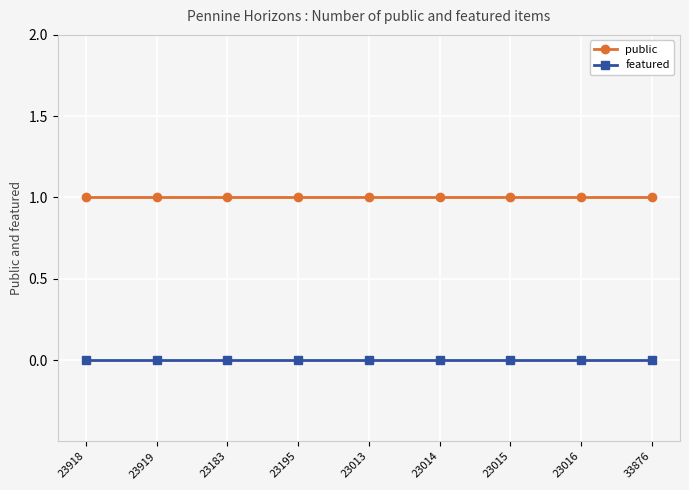

Reading left to right, transcribe all the data shown in this chart.

public: 1	1	1	1	1	1	1	1	1
featured: 0	0	0	0	0	0	0	0	0